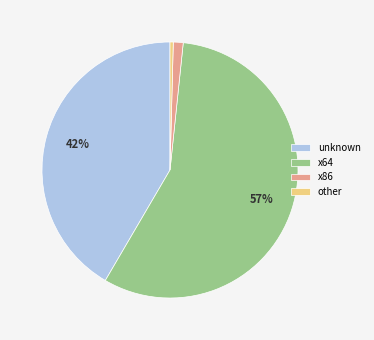

True or false: unknown accounts for 42% of the total.

True